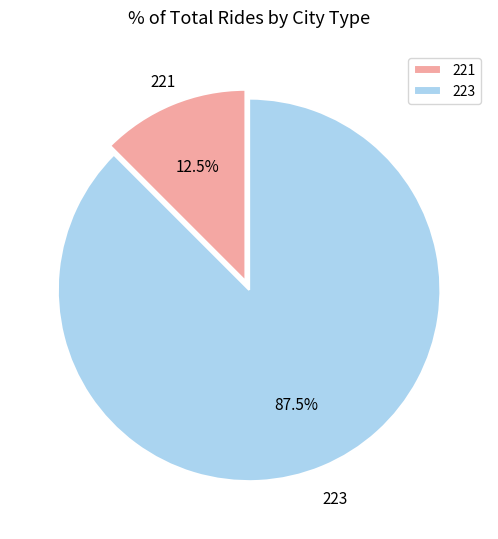

Between 223 and 221, which is larger?

223